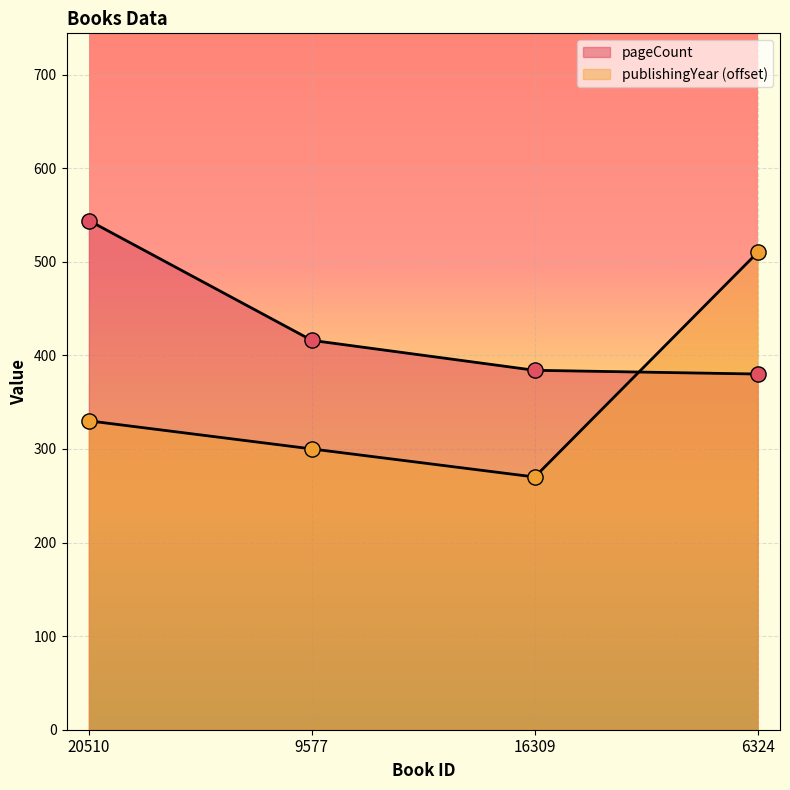

What are all the series names shown in the legend?

pageCount, publishingYear